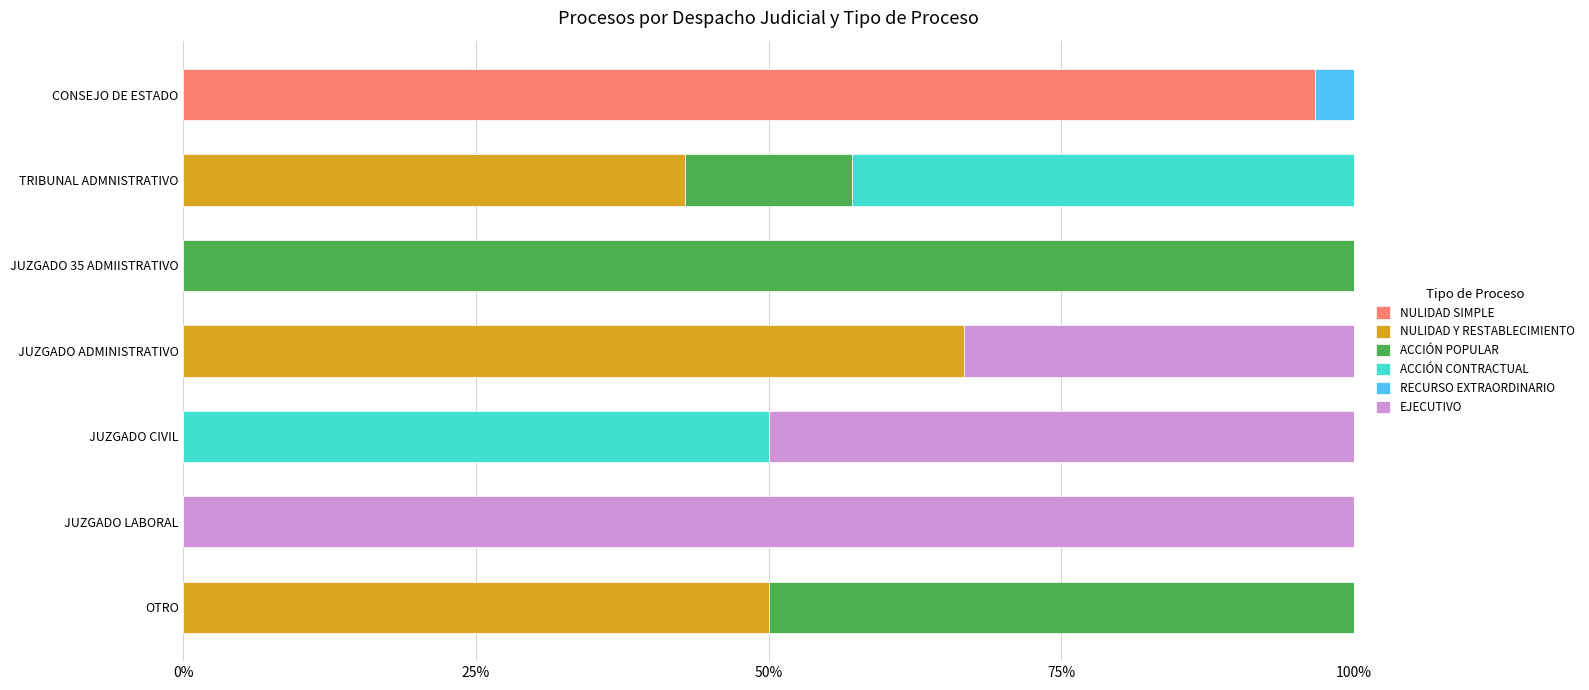

Is it true that NULIDAD SIMPLE equals -29.4 at JUZGADO ADMINISTRATIVO?

False